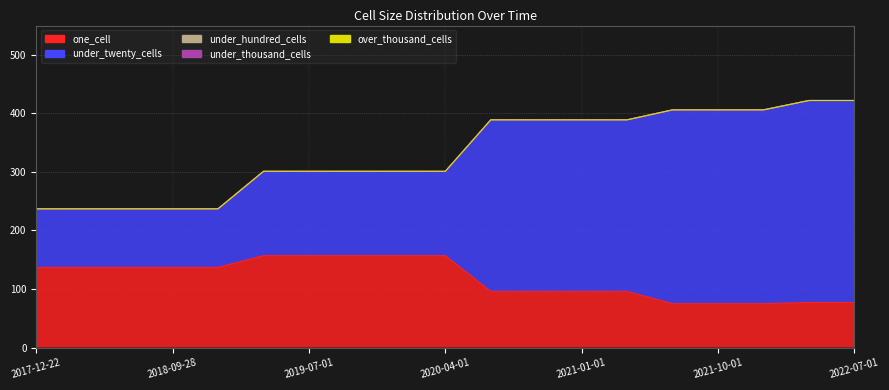

What is the total value across all series at 2020-07-01?

389